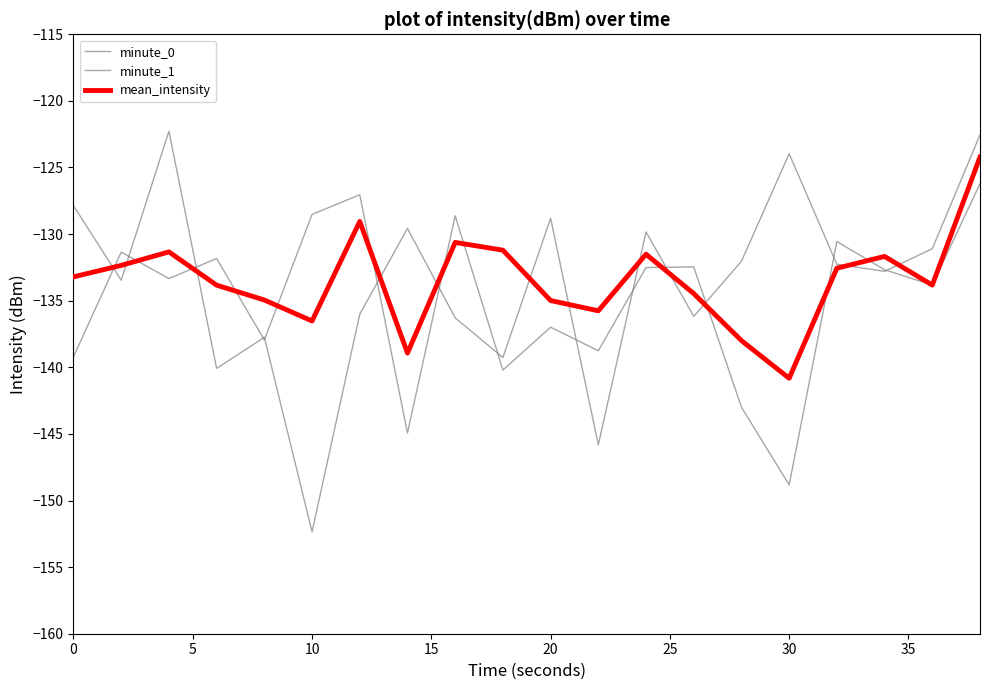

Does the chart have visible grid lines?

No